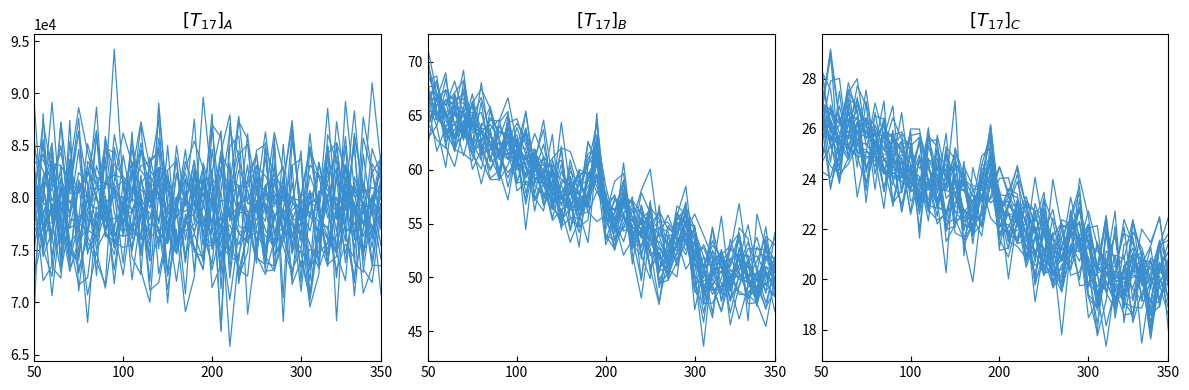

The humidity series shows 61.2 at 13. True or false?

True